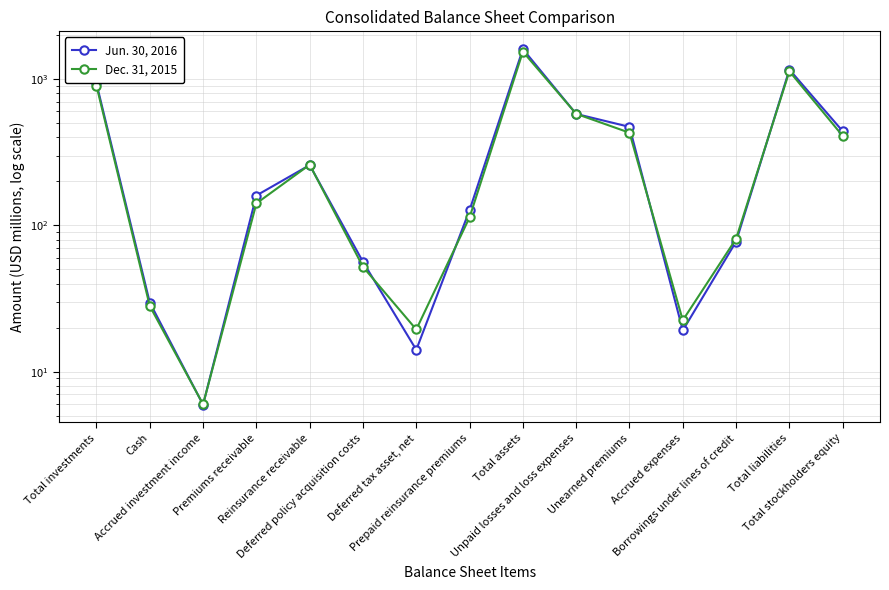

Reading left to right, transcribe all the data shown in this chart.

Jun. 30, 2016: 932.1	29.7	6.0	160.0	258.1	56.3	14.1	127.2	1600.3	577.2	471.0	19.2	77.5	1160.4	439.9
Dec. 31, 2015: 900.8	28.1	6.0	141.3	259.7	52.1	19.4	113.5	1537.8	578.2	429.5	22.5	81.0	1129.4	408.4